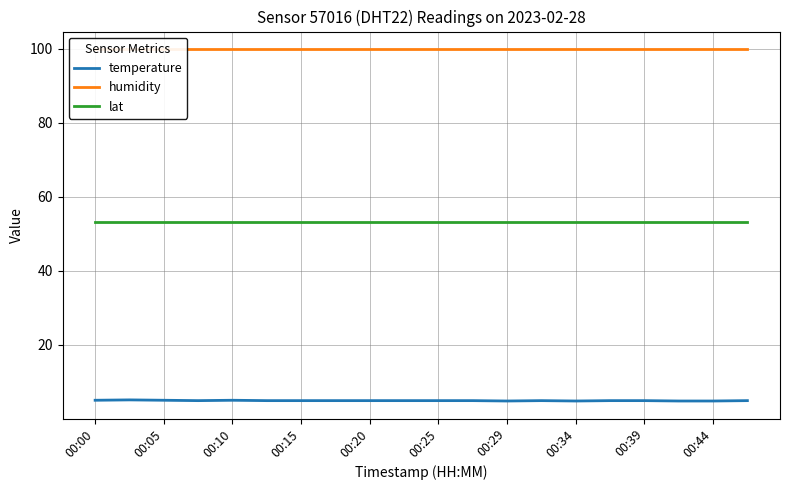

Reading left to right, extract all data points from this chart.

temperature: 5.0	5.1	5.0	4.9	5.0	4.9	4.9	4.9	4.9	4.9	4.9	4.9	4.8	4.9	4.8	4.9	4.9	4.8	4.8	4.9
humidity: 99.9	99.9	99.9	99.9	99.9	99.9	99.9	99.9	99.9	99.9	99.9	99.9	99.9	99.9	99.9	99.9	99.9	99.9	99.9	99.9
lat: 53.3	53.3	53.3	53.3	53.3	53.3	53.3	53.3	53.3	53.3	53.3	53.3	53.3	53.3	53.3	53.3	53.3	53.3	53.3	53.3